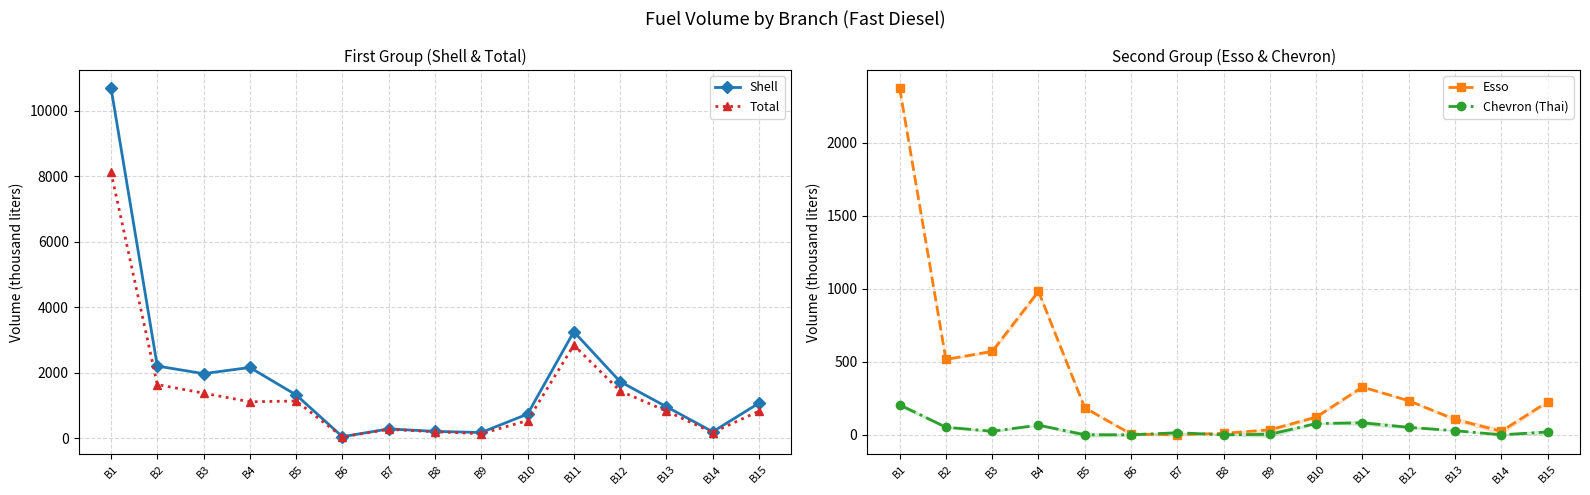

Between B2 and B8, which is larger?

B2